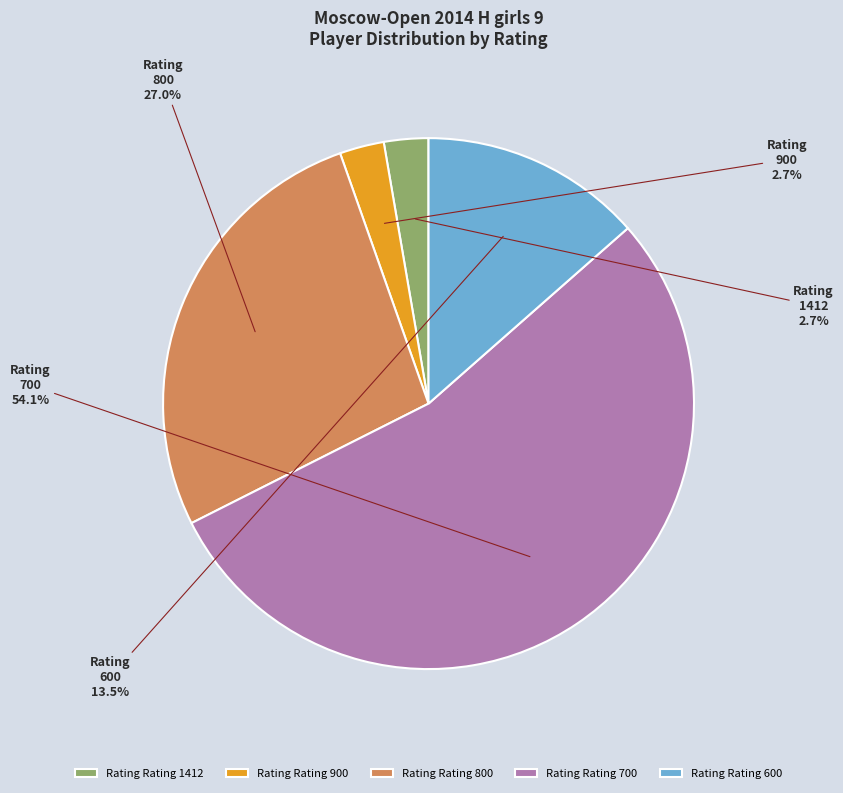

How many segments does this pie chart have?

5